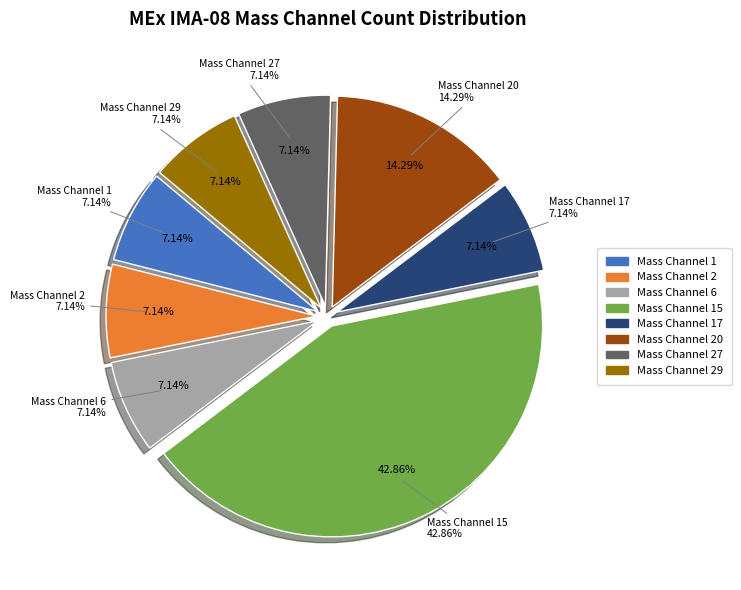

True or false: Mass Channel 20 accounts for 14% of the total.

True